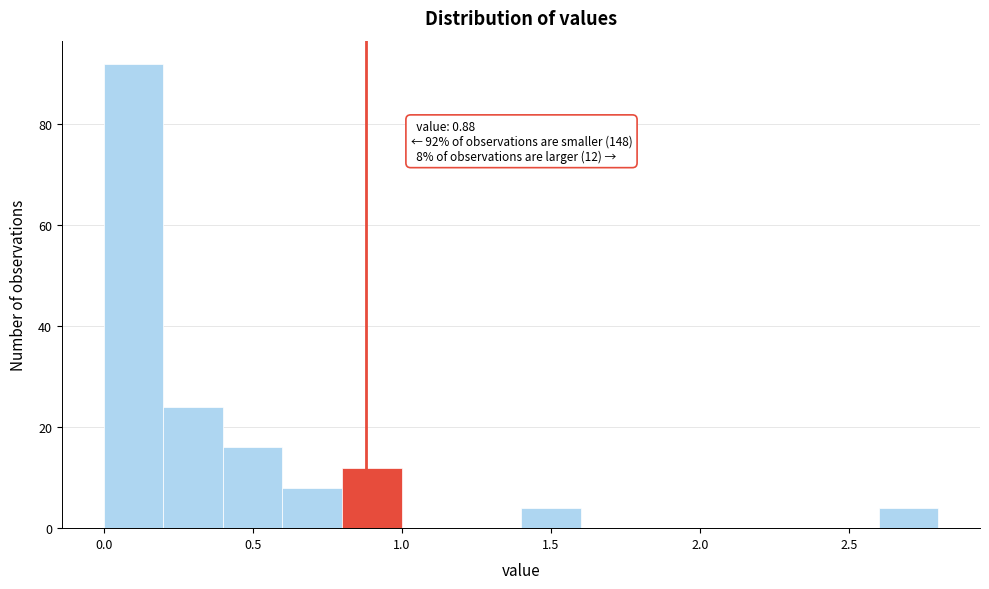

Which range on the x-axis has the tallest bar?

0.0 to 0.2